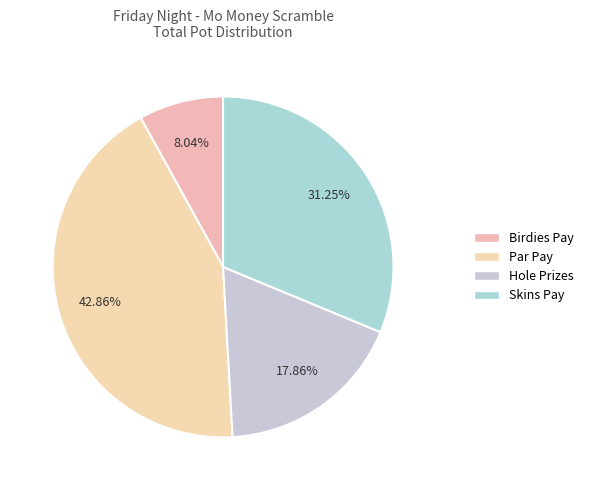

How many slices are in this pie chart?

4